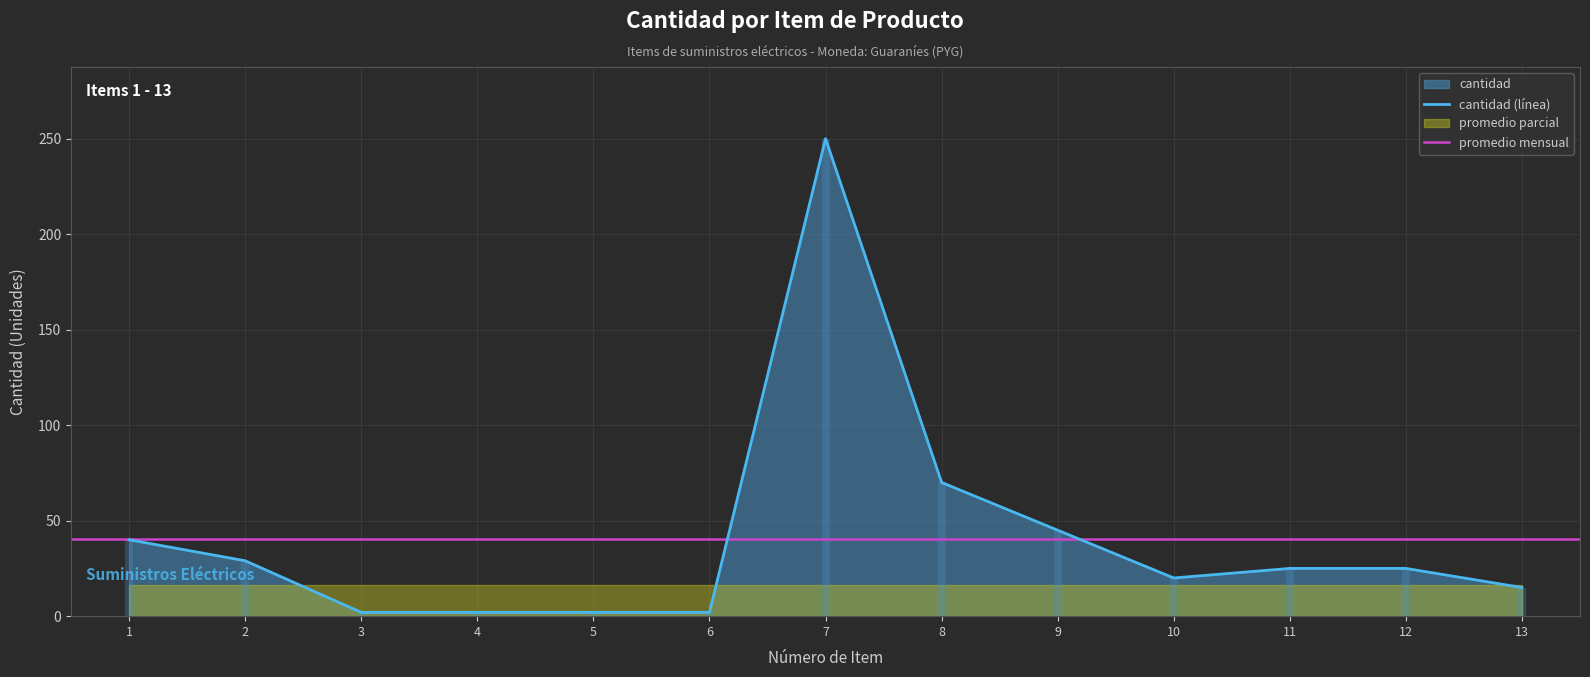

Approximately how many times larger is the value at 3 compared to 2?

0.1